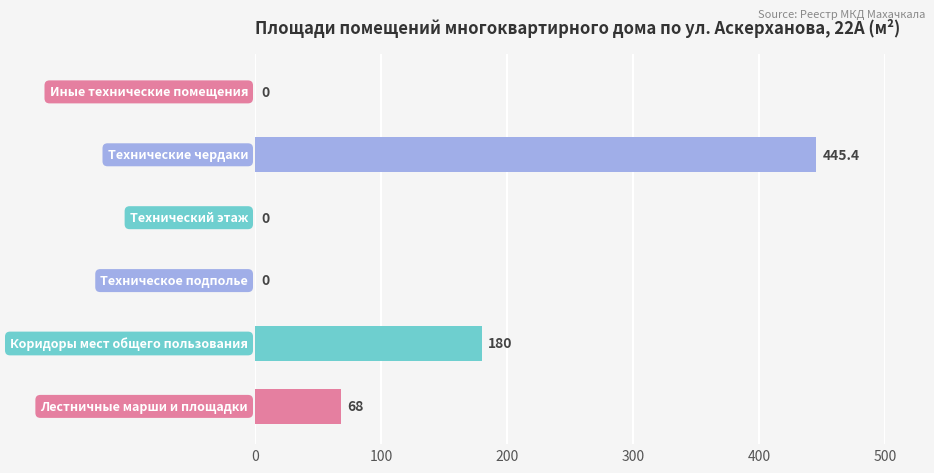

How many values are between 0 and 180?

5